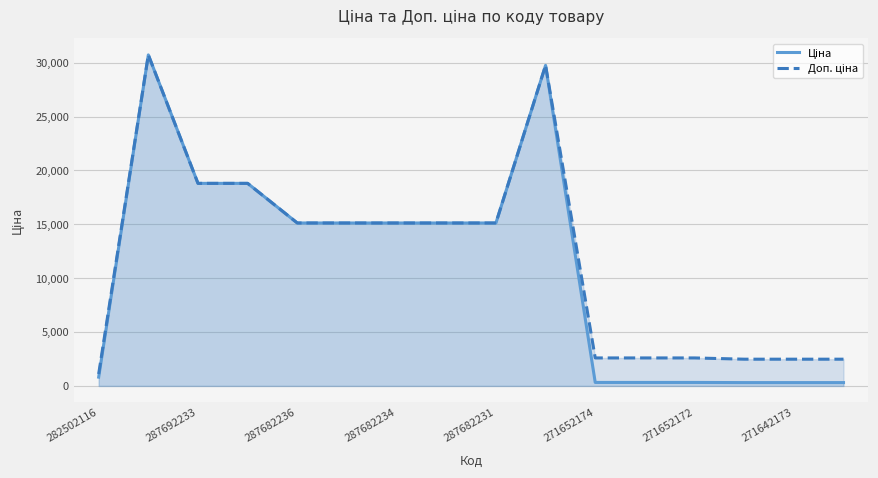

What is the difference between the second highest and second lowest values in the Доп. ціна series?

27264.8